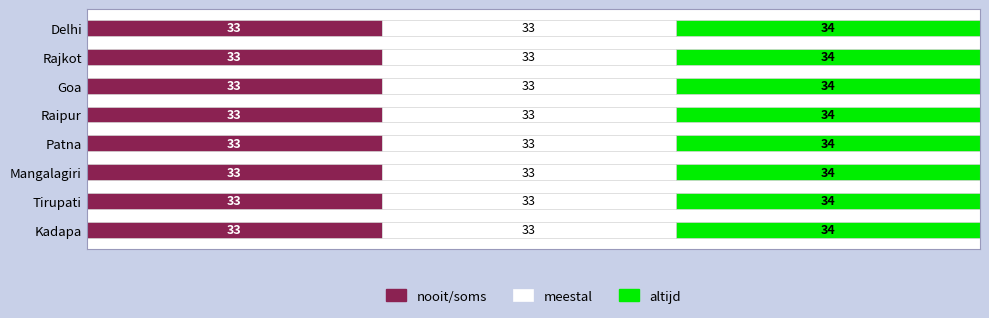

Is it true that nooit/soms equals 33 at Mangalagiri?

True